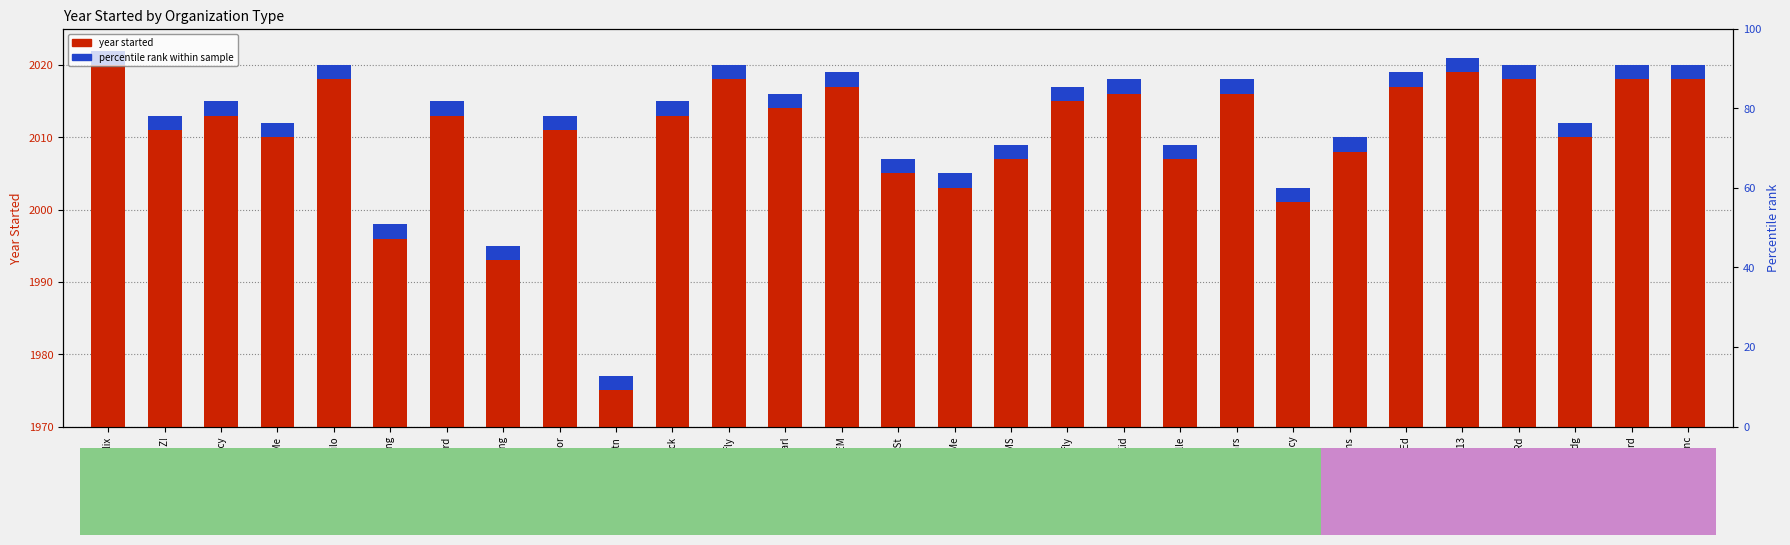

What is the difference between the maximum and minimum values?

45